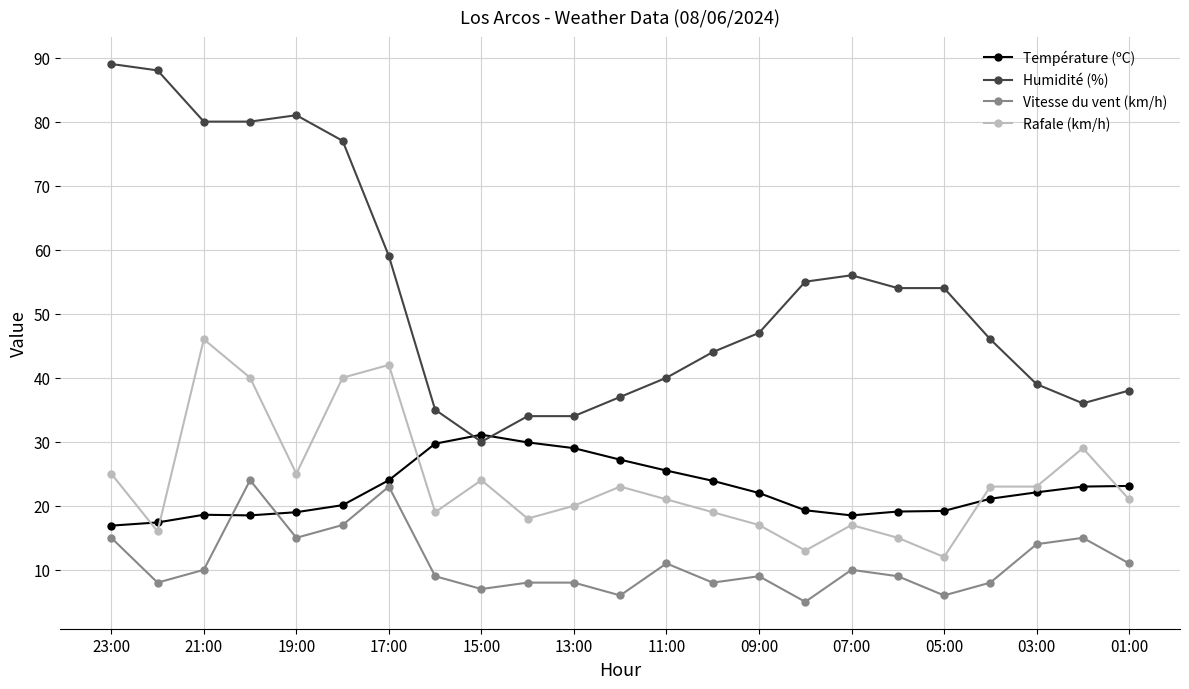

What is the maximum value shown in the chart?

89.0